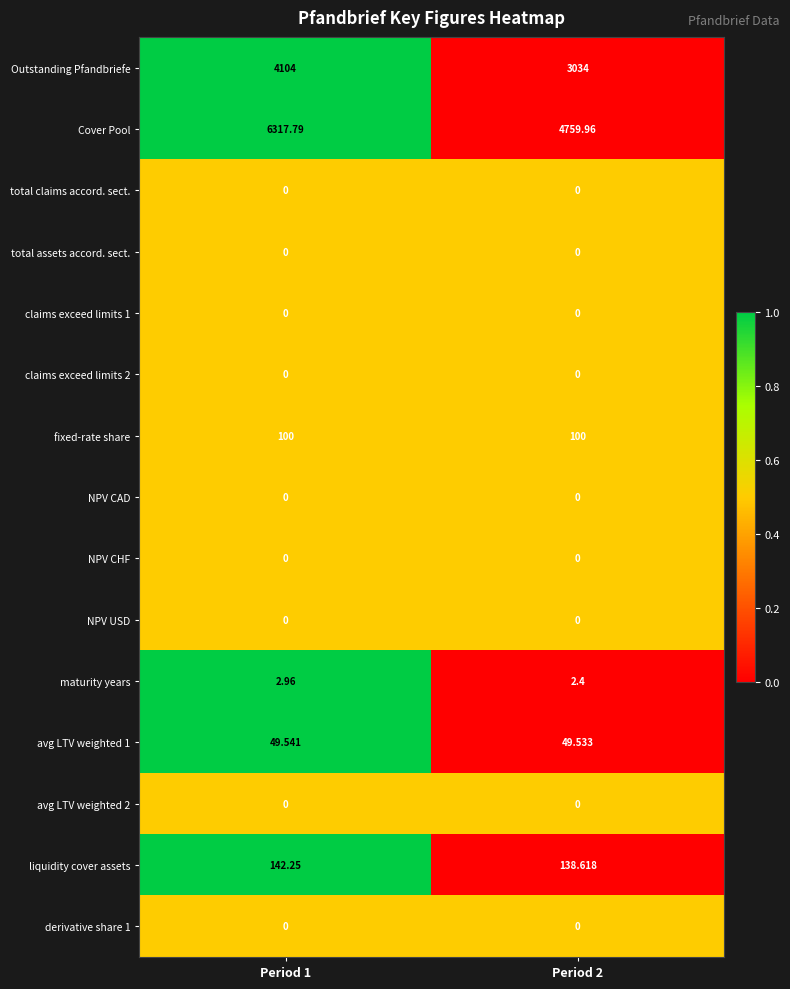

What is the greatest value displayed?

6317.8